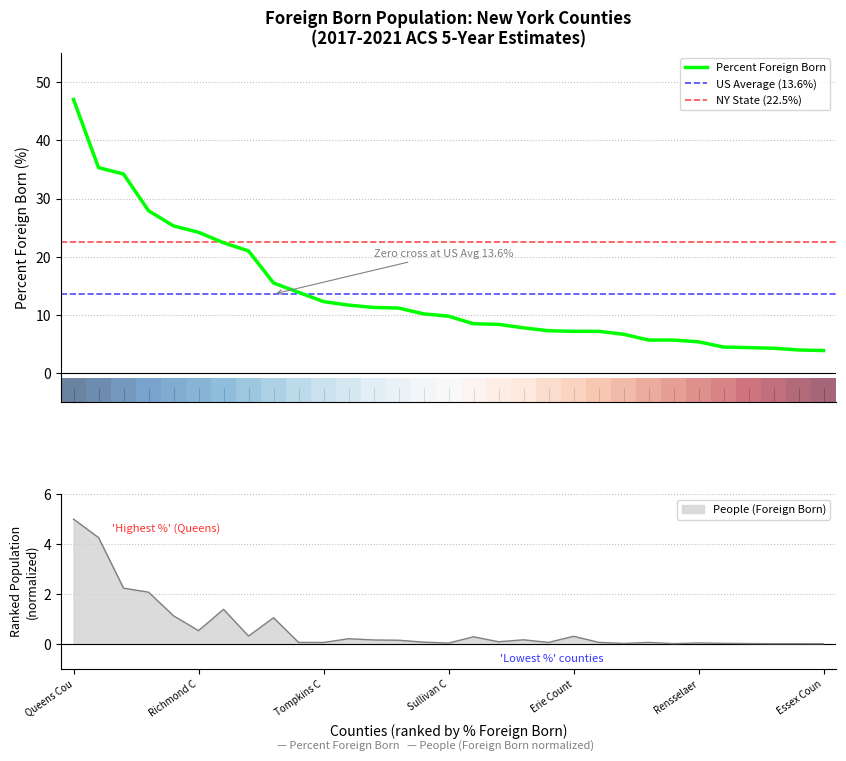

List the series in order of their overall mean, highest first.

percent, people